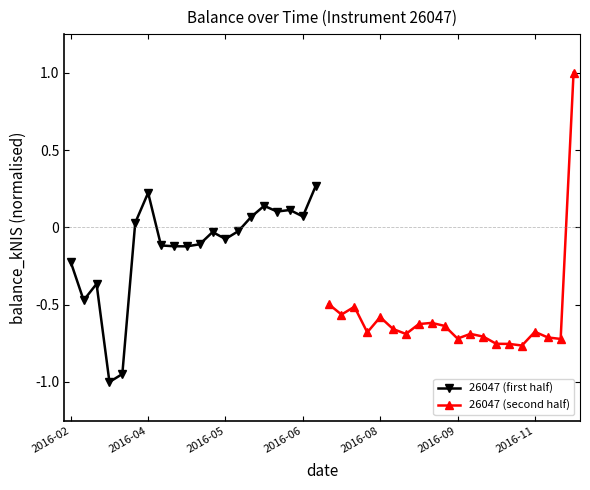

True or false: 26047 (first half) has more than 2 interior local peaks.

True